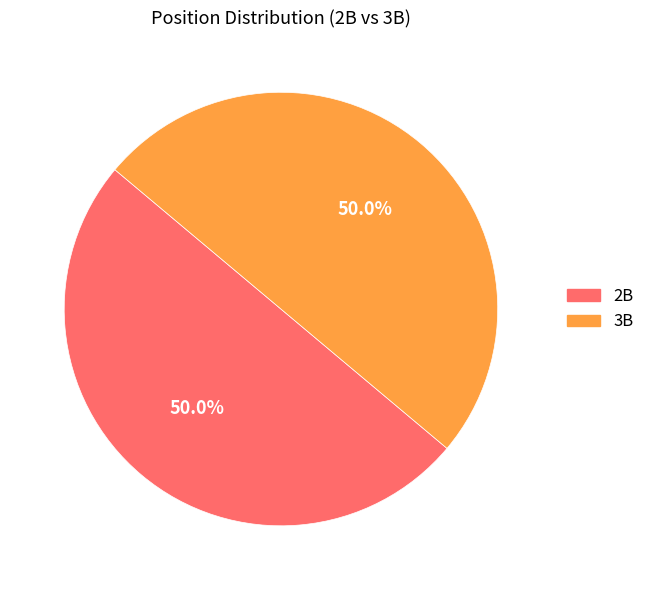

What is the ratio of the value at 2B to the value at 3B?

1.0